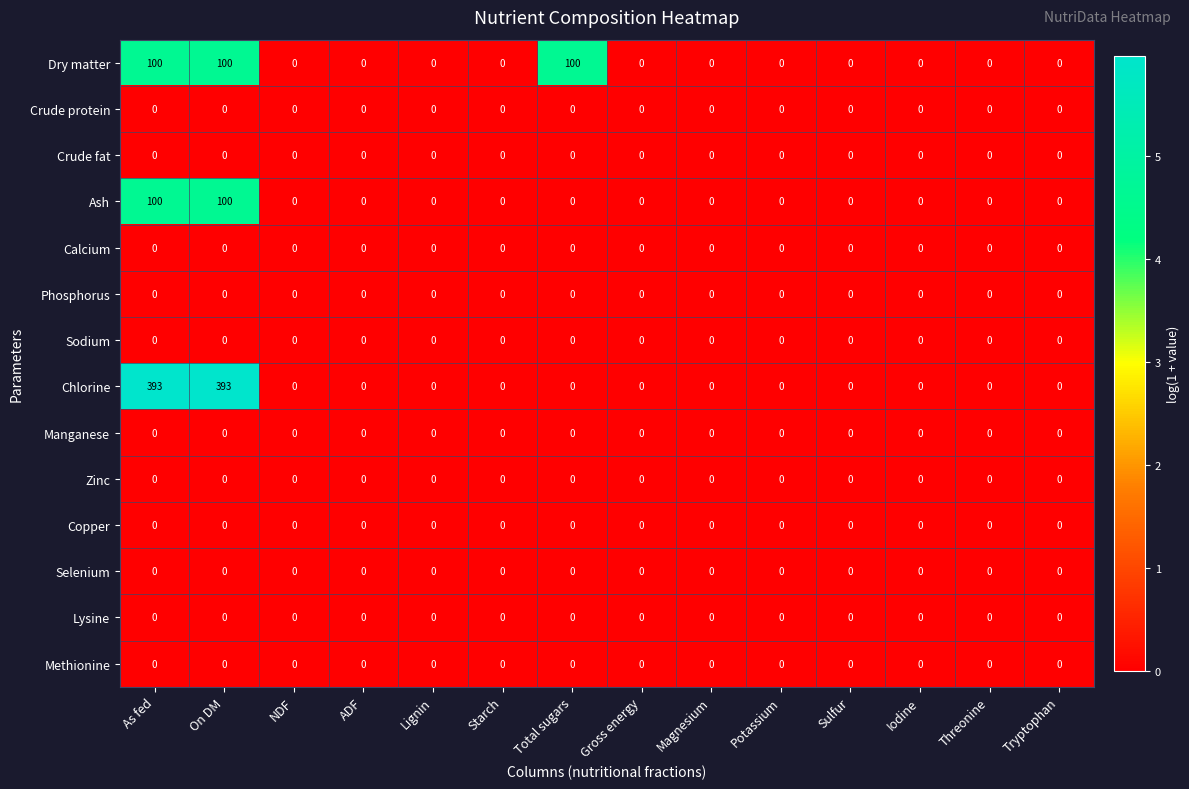

What is the highest value of the Chlorine series?

393